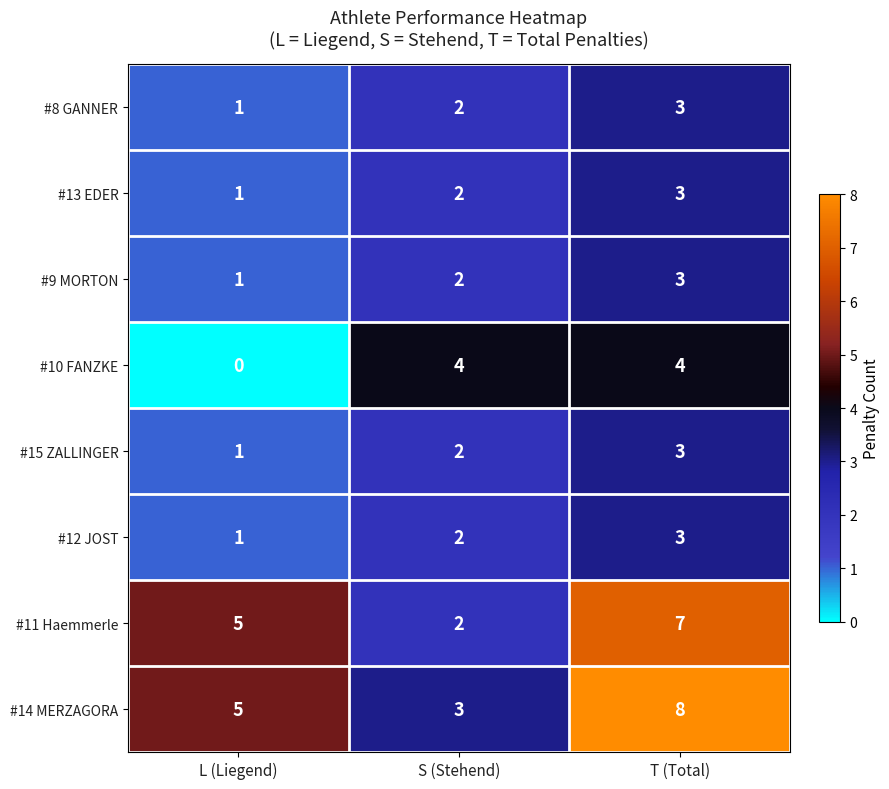

What is the spread (max minus min) of values at L (Liegend)?

5